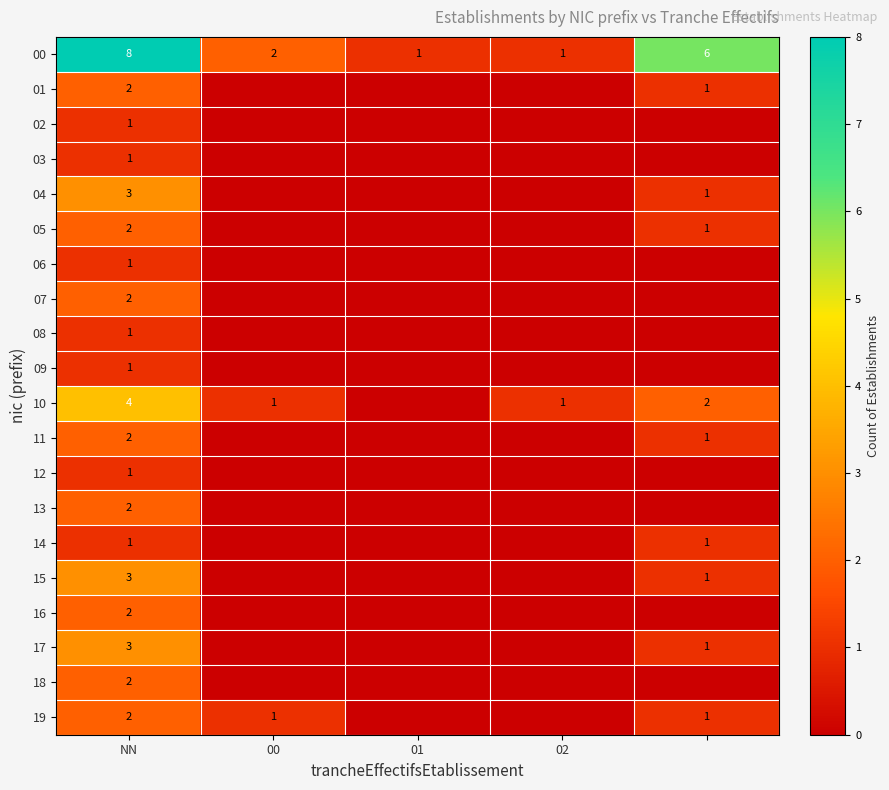

What is the greatest value displayed?

8